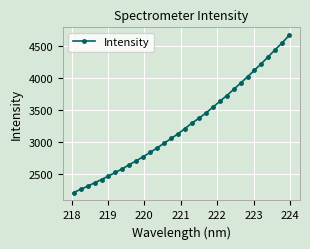

Count the number of values greater than 3213.

16